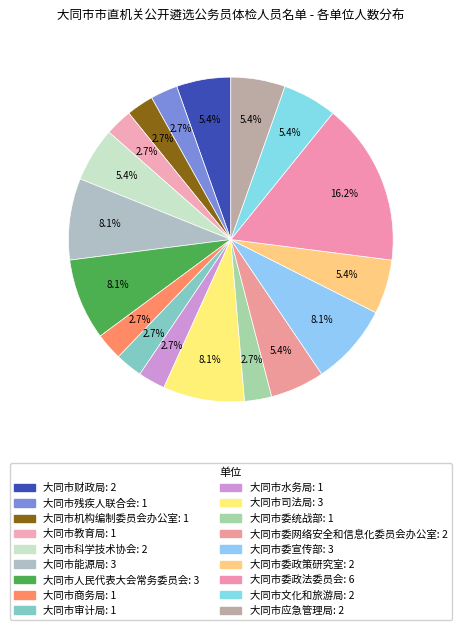

How many segments does this pie chart have?

18